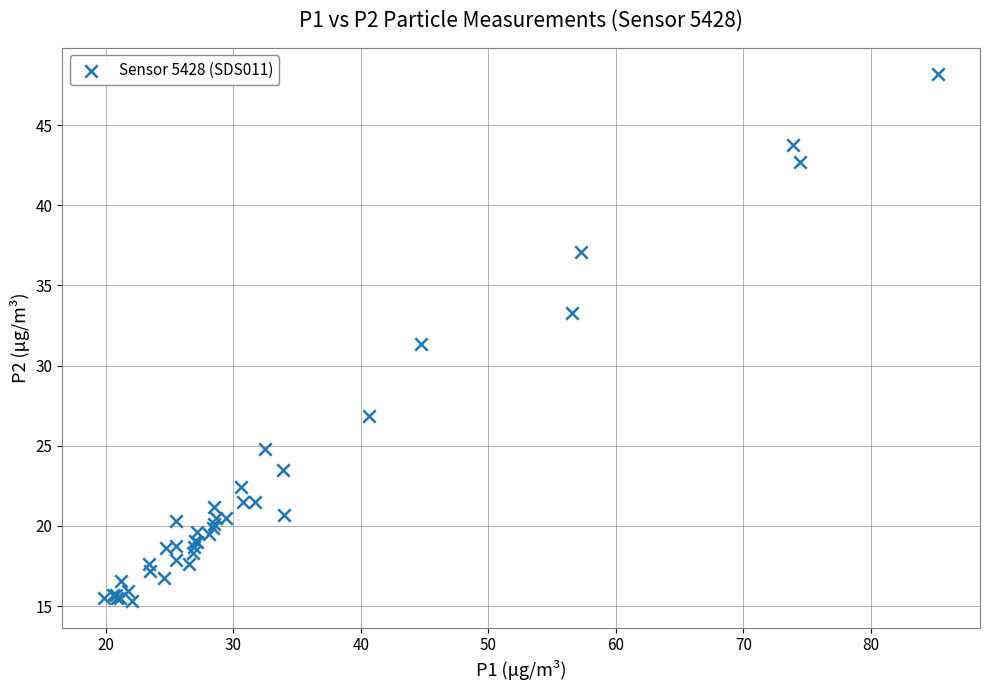

What Y value in the scatter plot is closest to 31?

31.4